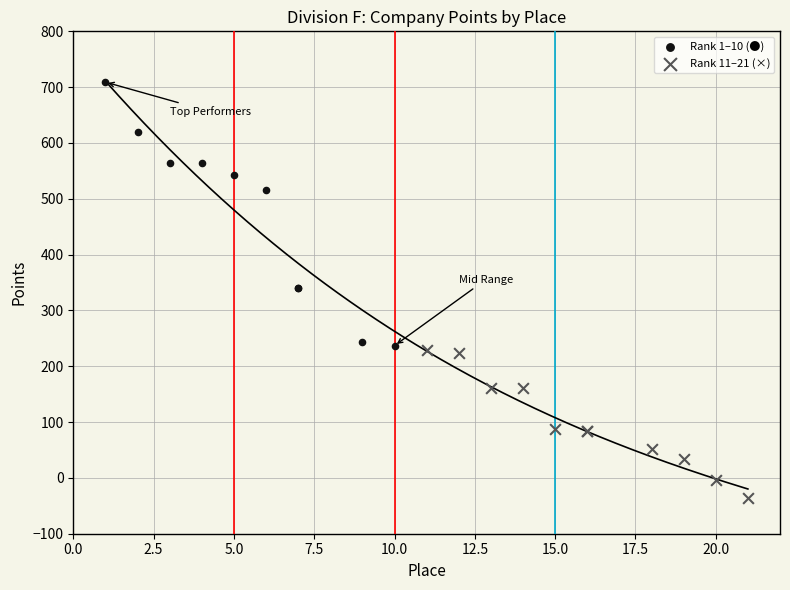

Which series has the widest spread of Y values?

Rank 1–10 (●)